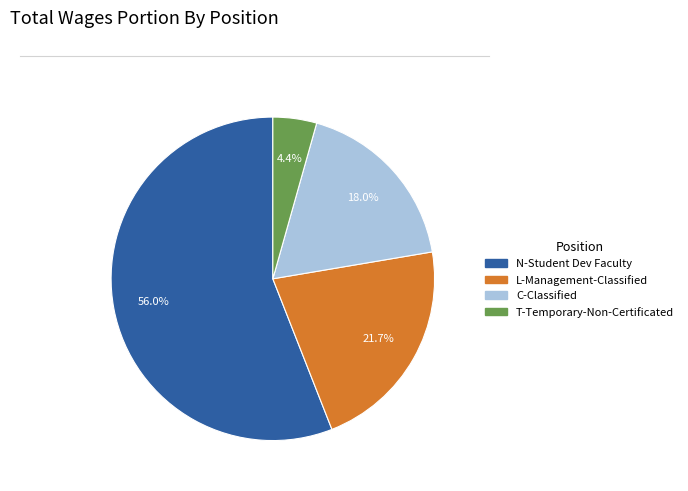

How many slices are in this pie chart?

4